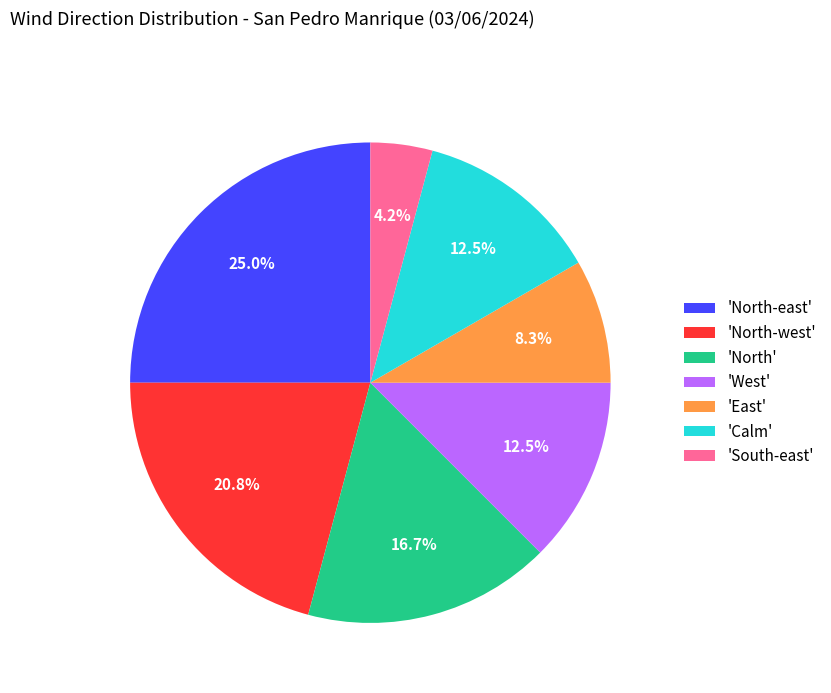

Between 'North' and 'East', which is larger?

'North'